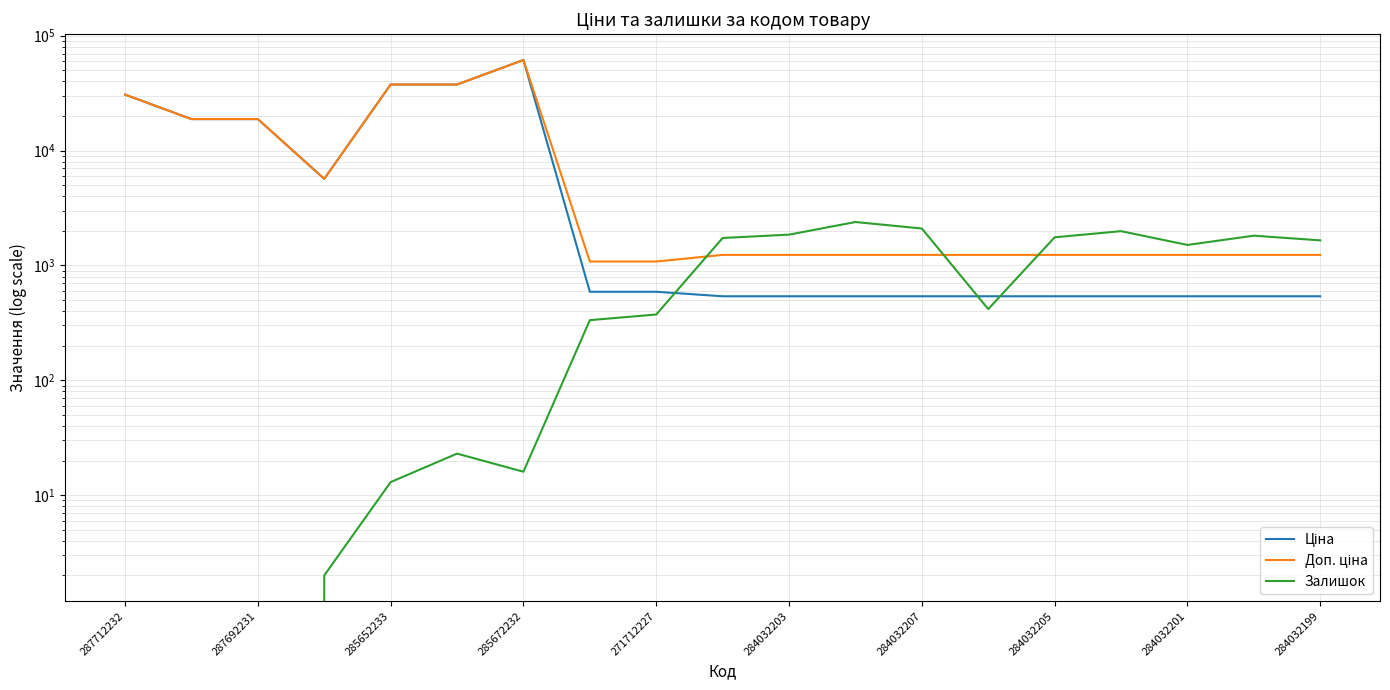

Where is Ціна nearest to the value 30986?

287712232